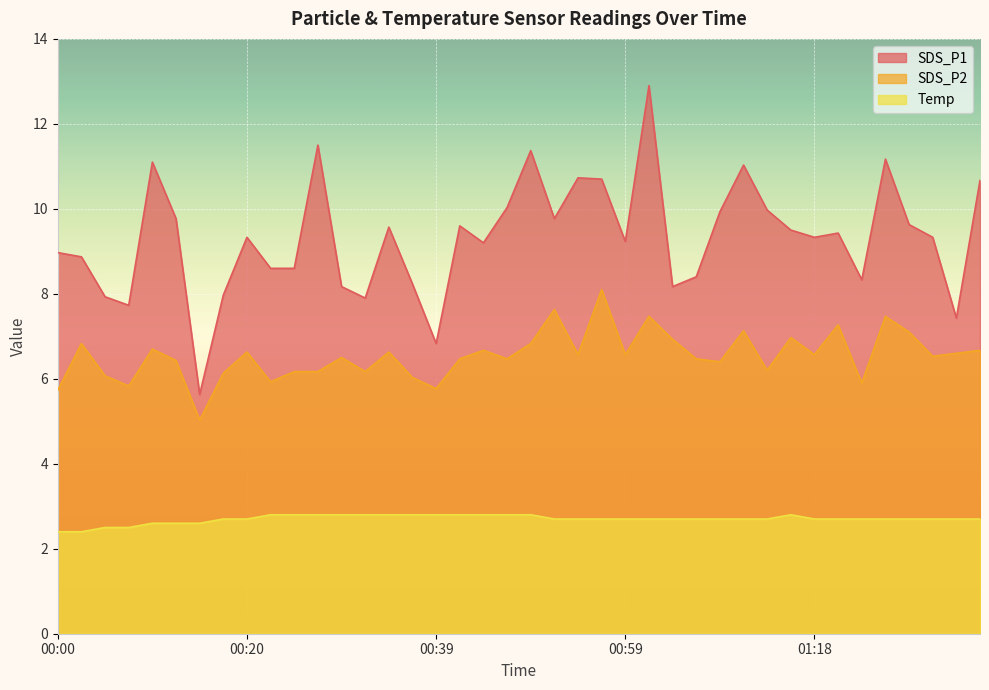

True or false: SDS_P2 has a value of 1.1 at 00:15.

False